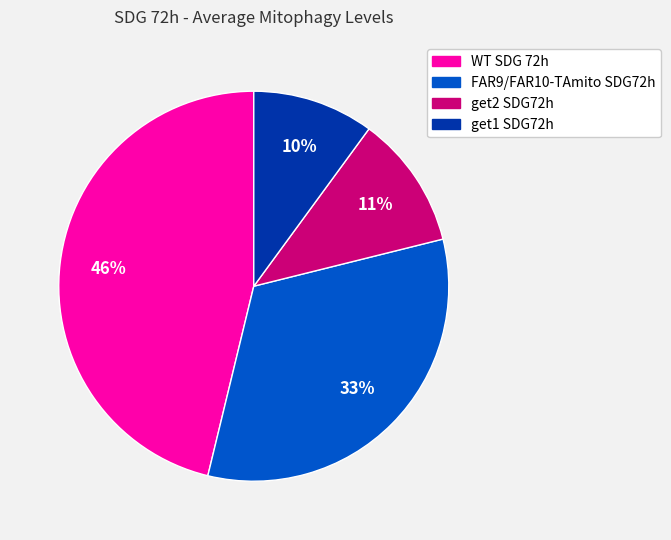

To the nearest percent, what portion does get2 SDG72h represent?

11%